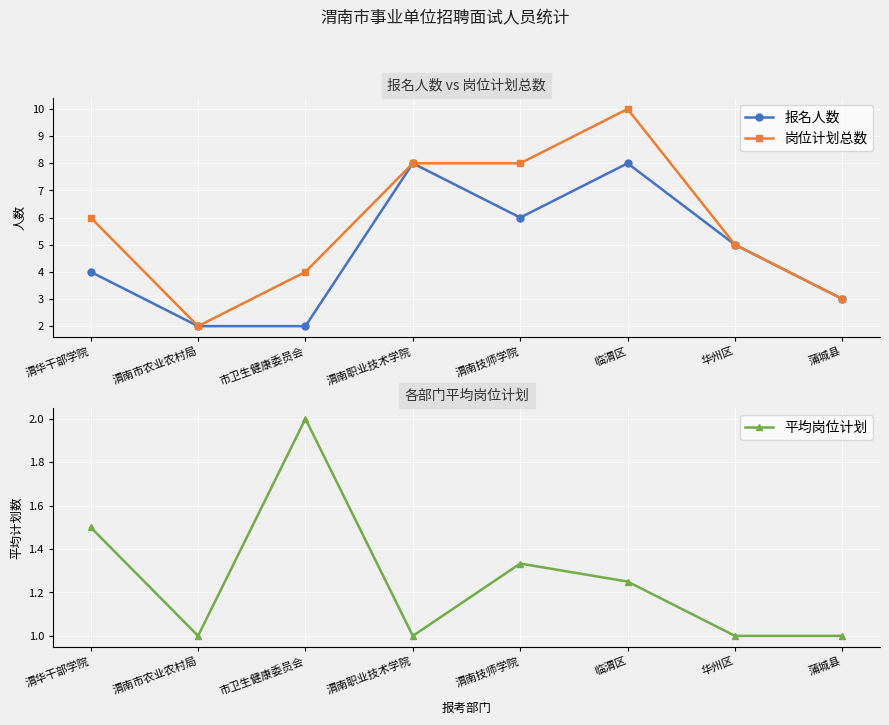

How many lines are shown in the chart?

3